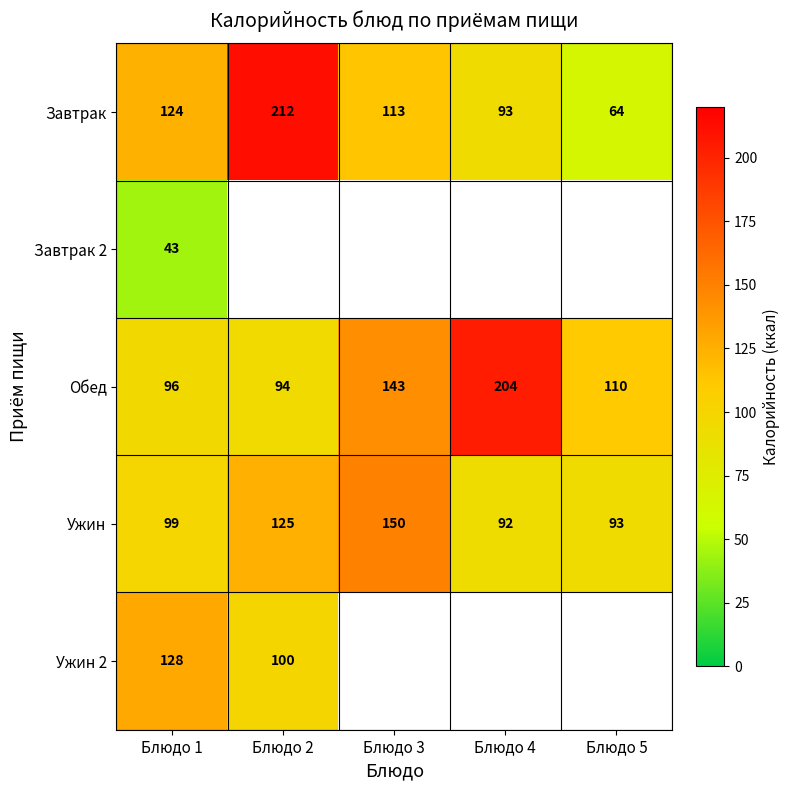

True or false: Обед has a value of 110 at Блюдо 5.

True